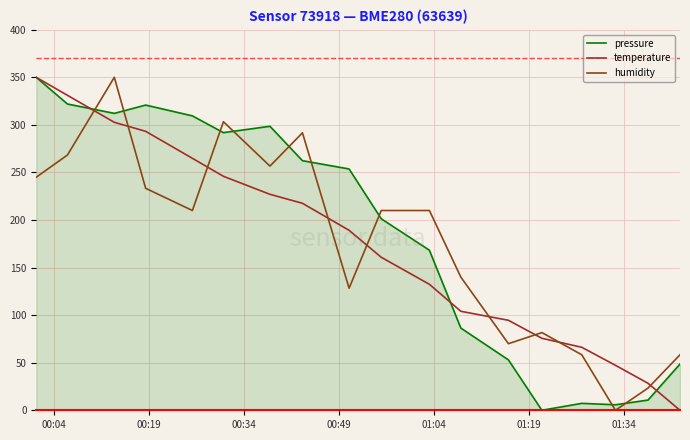

Which series ends up on top after the final intersection of humidity and pressure?

humidity